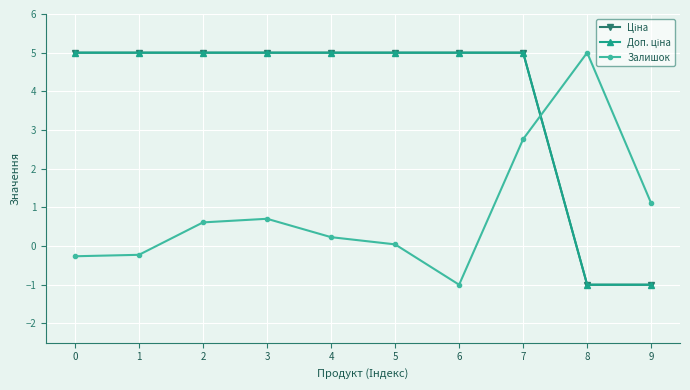

What is the maximum value for Ціна?

5.0